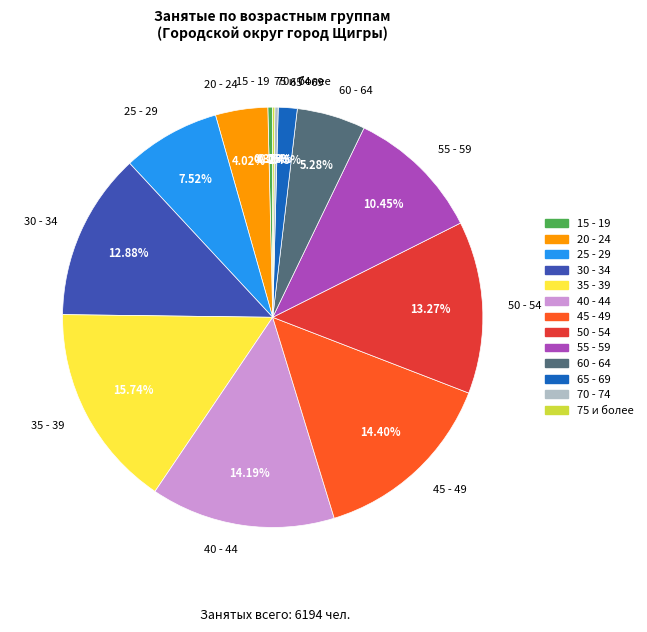

Which category has the biggest portion of the pie?

35 - 39